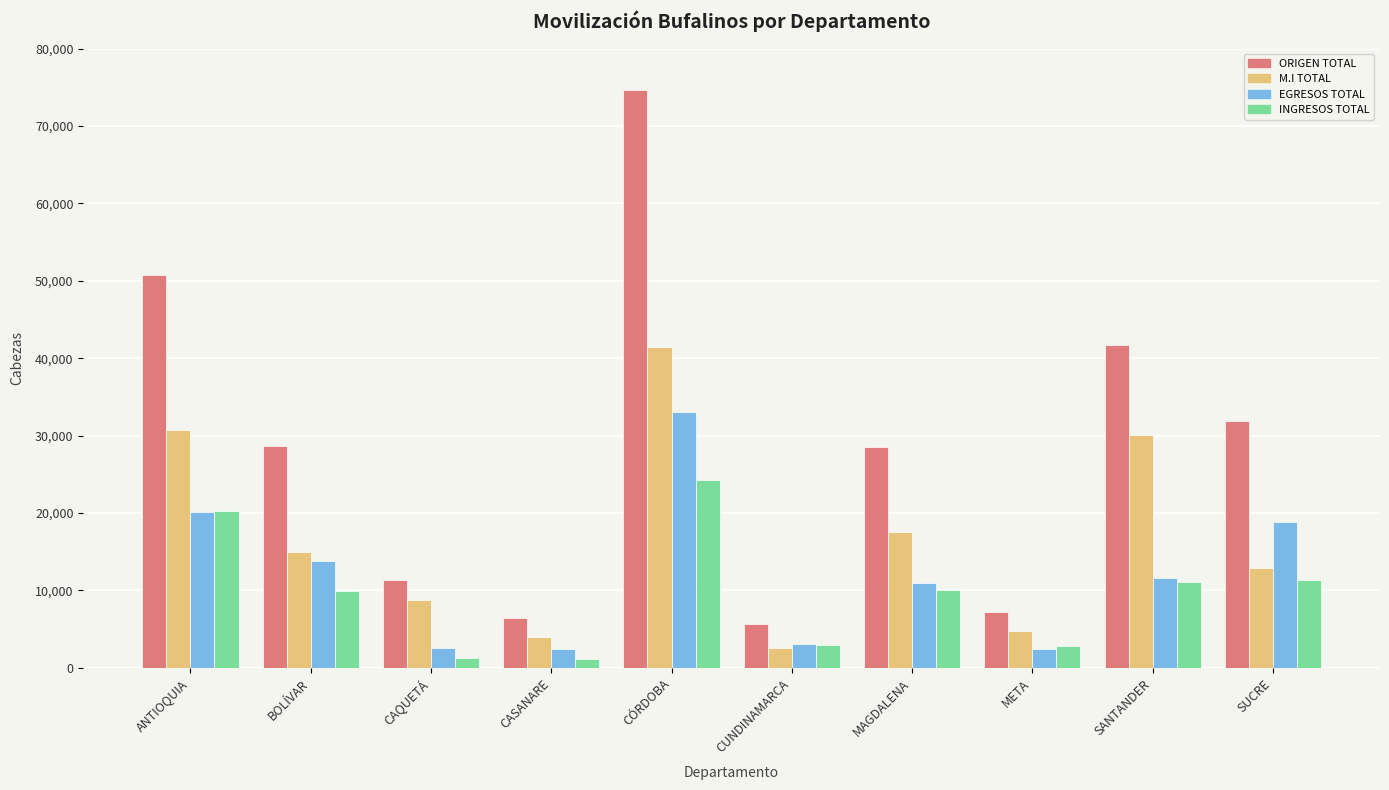

What is the average value of the ORIGEN TOTAL series?

28694